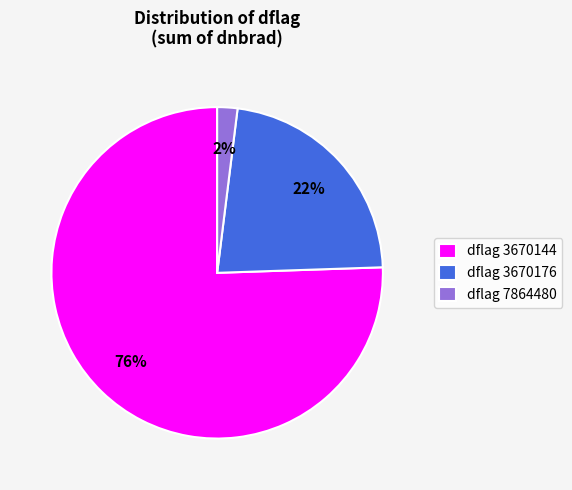

Is there any slice that represents more than half of the pie?

Yes